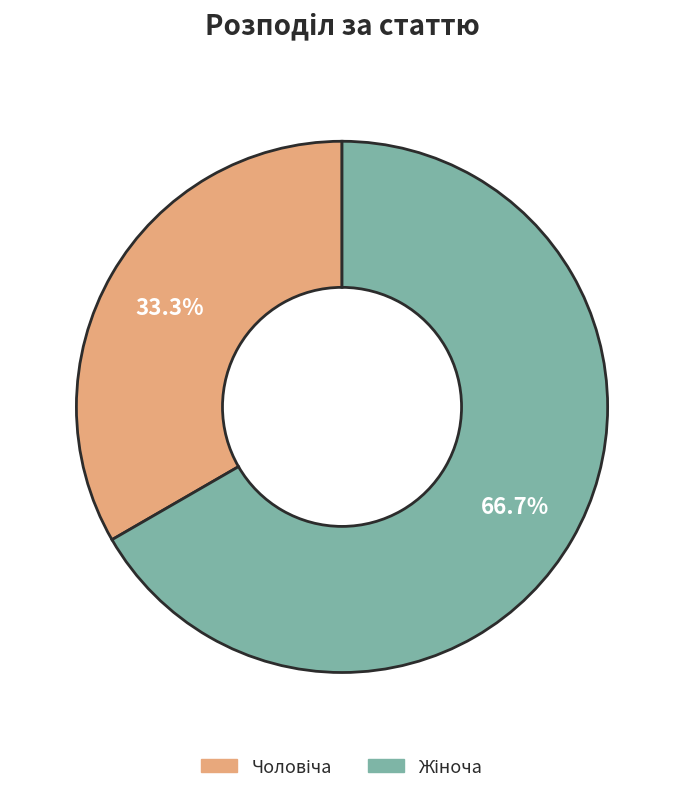

What is the change in value from Чоловіча to Жіноча?

+1